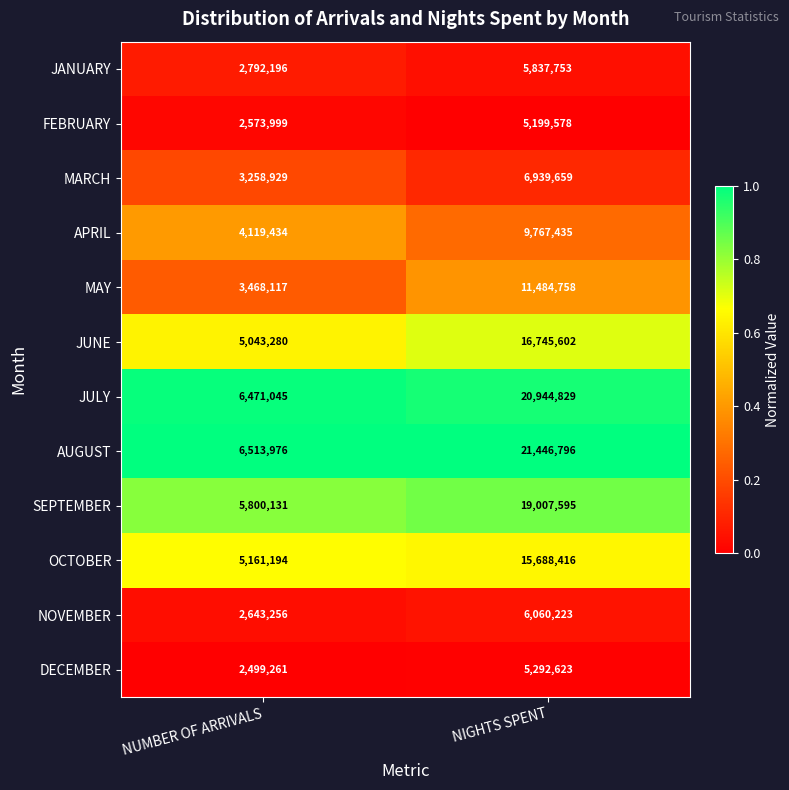

What is the total value across all series at NUMBER OF ARRIVALS?

50344818